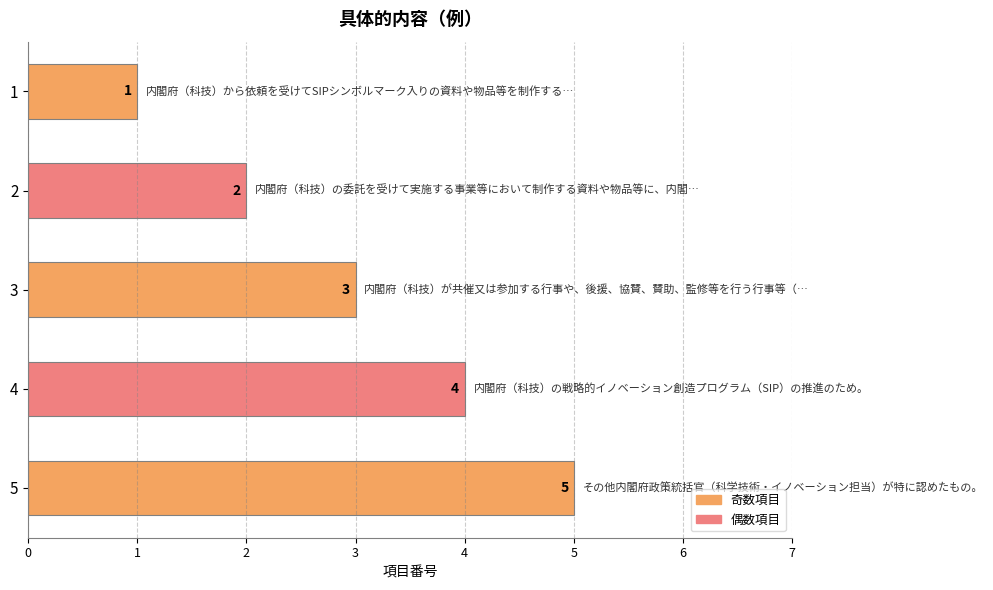

What is the value of the 5th bar from the top?

5